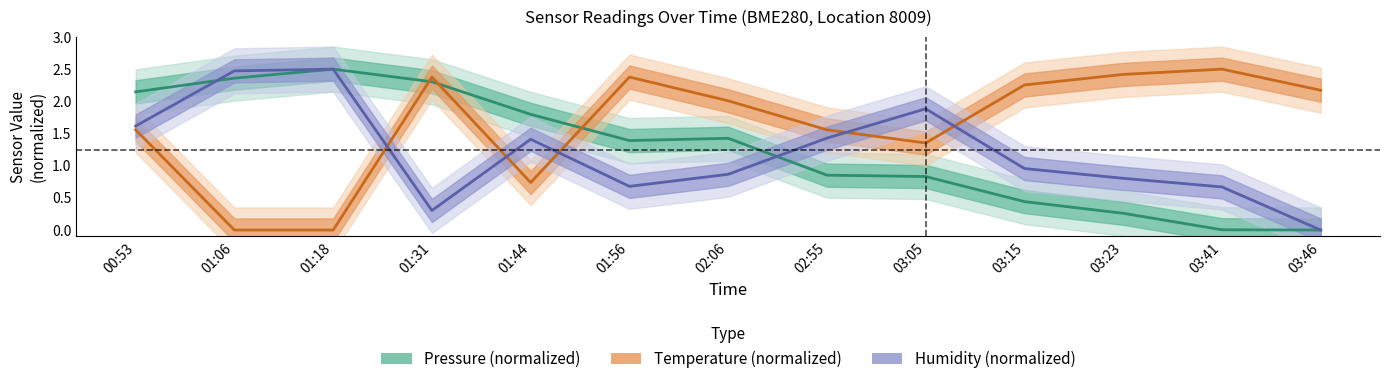

Reading left to right, transcribe all the data shown in this chart.

Pressure (normalized): 00:53=2.1	01:06=2.4	01:18=2.5	01:31=2.3	01:44=1.8	01:56=1.4	02:06=1.4	02:55=0.9	03:05=0.8	03:15=0.4	03:23=0.3	03:41=0.0	03:46=0.0
Temperature (normalized): 00:53=1.6	01:06=0.0	01:18=0.0	01:31=2.4	01:44=0.7	01:56=2.4	02:06=2.0	02:55=1.6	03:05=1.4	03:15=2.3	03:23=2.4	03:41=2.5	03:46=2.2
Humidity (normalized): 00:53=1.6	01:06=2.5	01:18=2.5	01:31=0.3	01:44=1.4	01:56=0.7	02:06=0.9	02:55=1.4	03:05=1.9	03:15=1.0	03:23=0.8	03:41=0.7	03:46=0.0